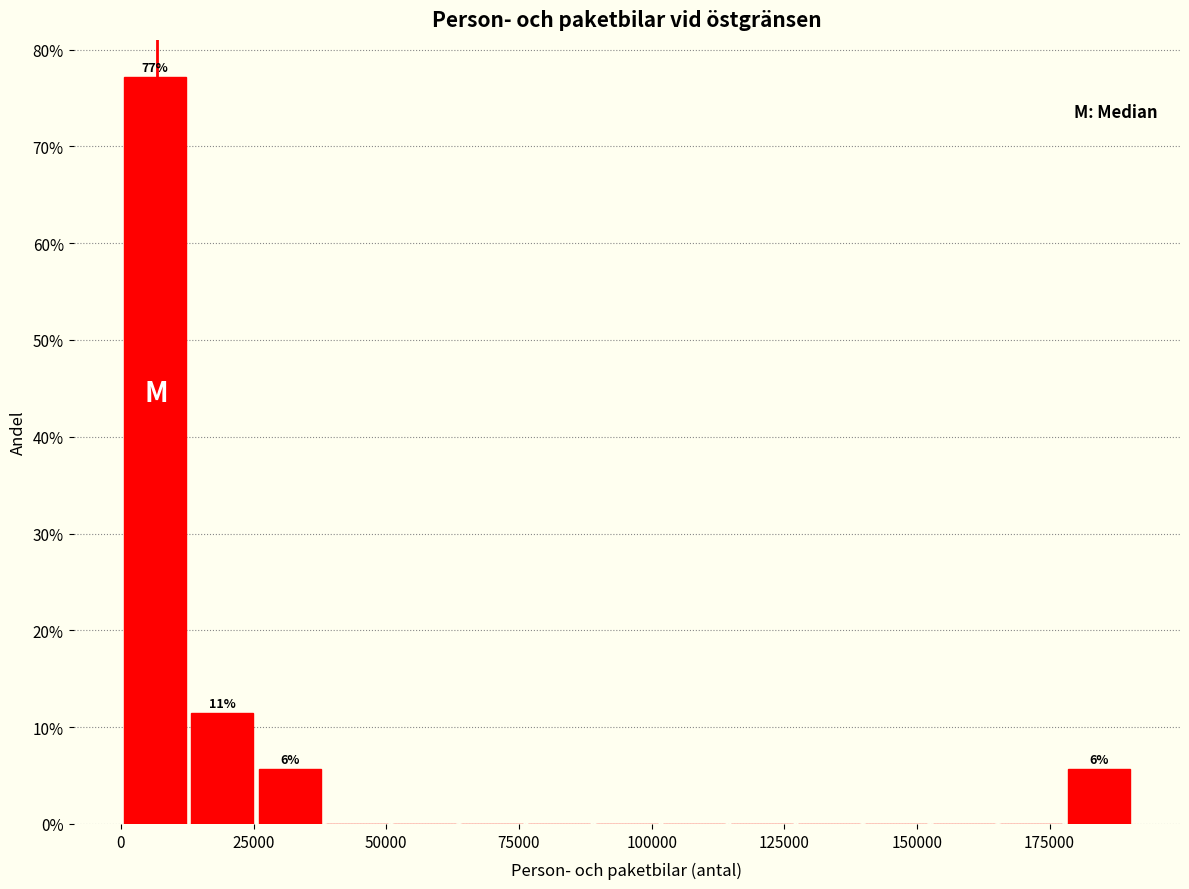

Read against the x-axis, roughly where is the centre of the tallest bar?

5000